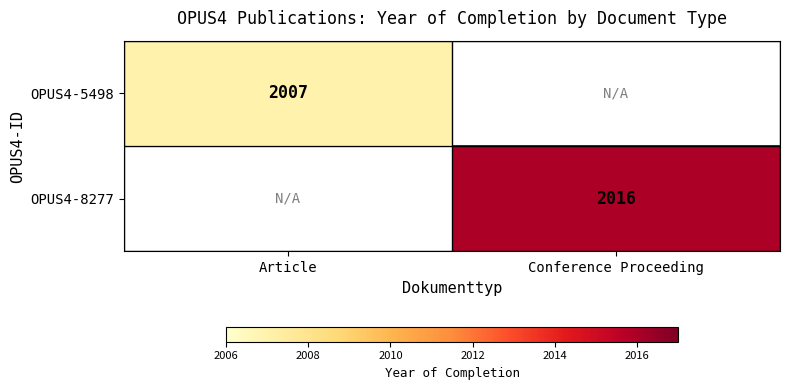

True or false: OPUS4-5498 has a value of 1040 at Article.

False